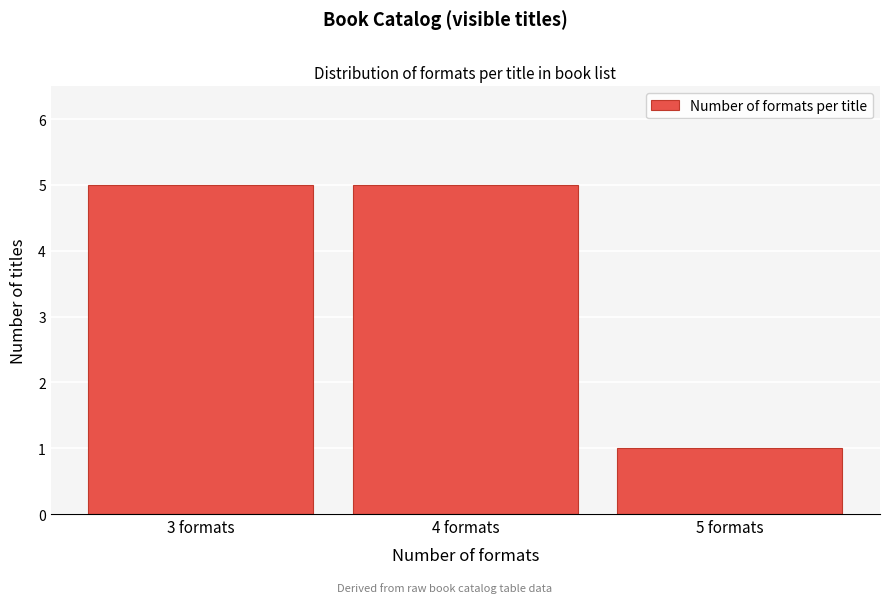

Reading left to right, extract all data points from this chart.

5	5	1